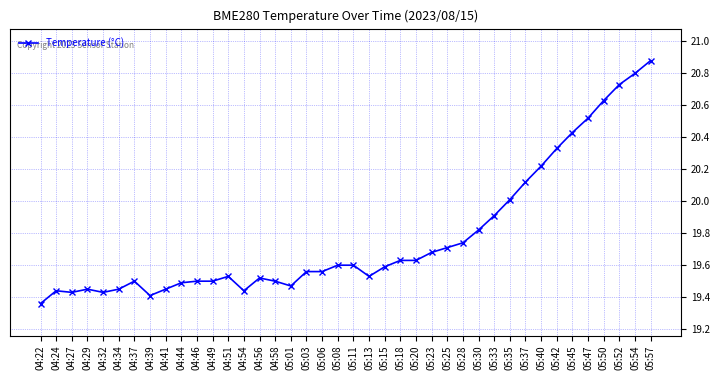

What is the ratio of the value at 05:18 to the value at 05:23?

1.0